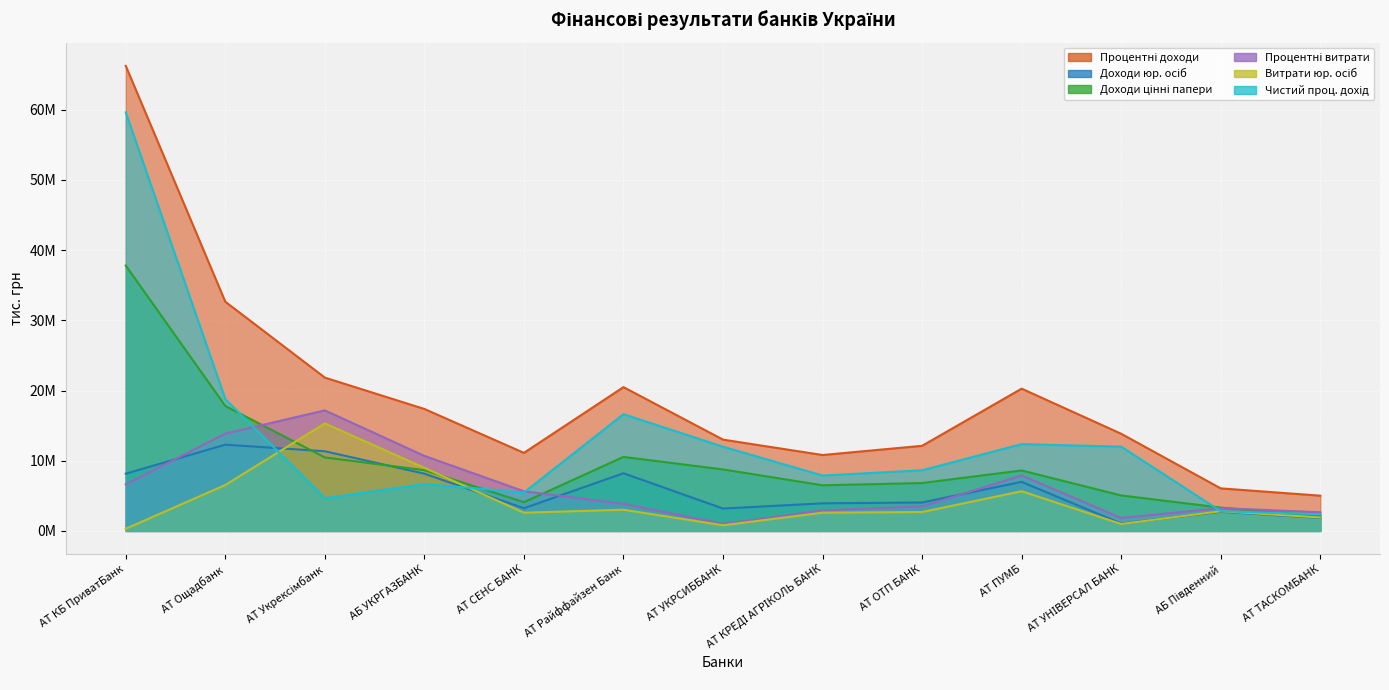

How many lines are shown in the chart?

6